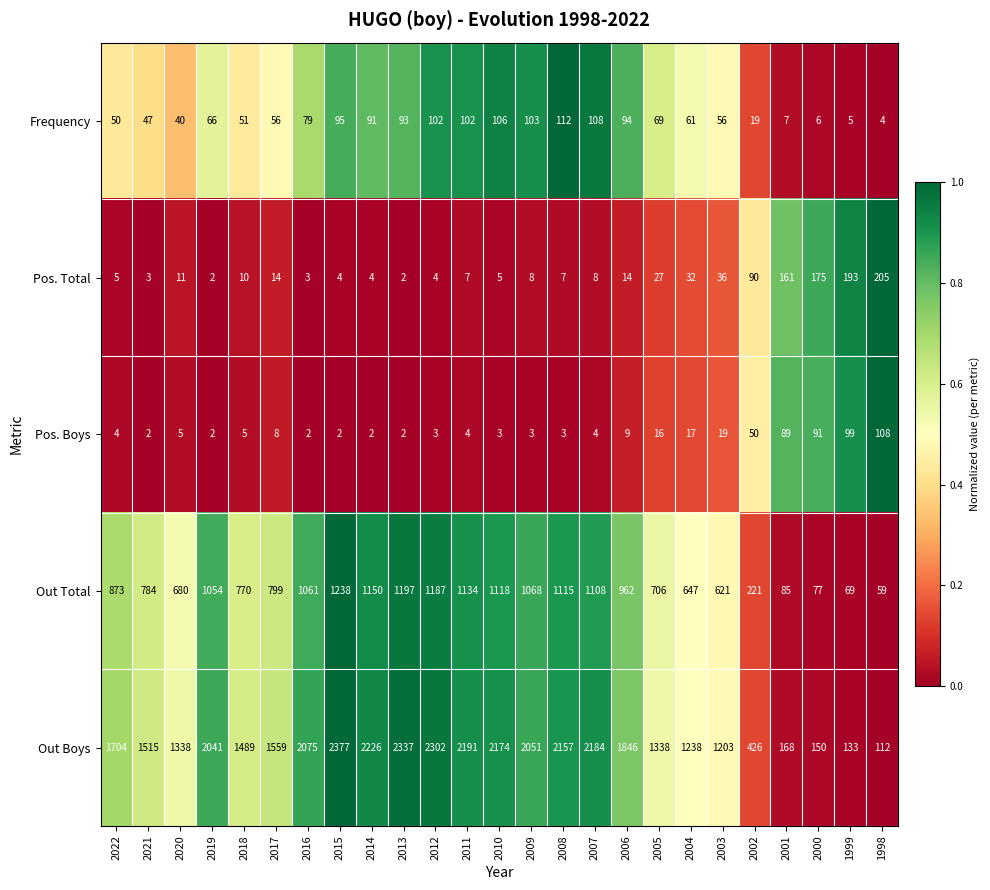

What is the average value of the Pos. Total series?

41